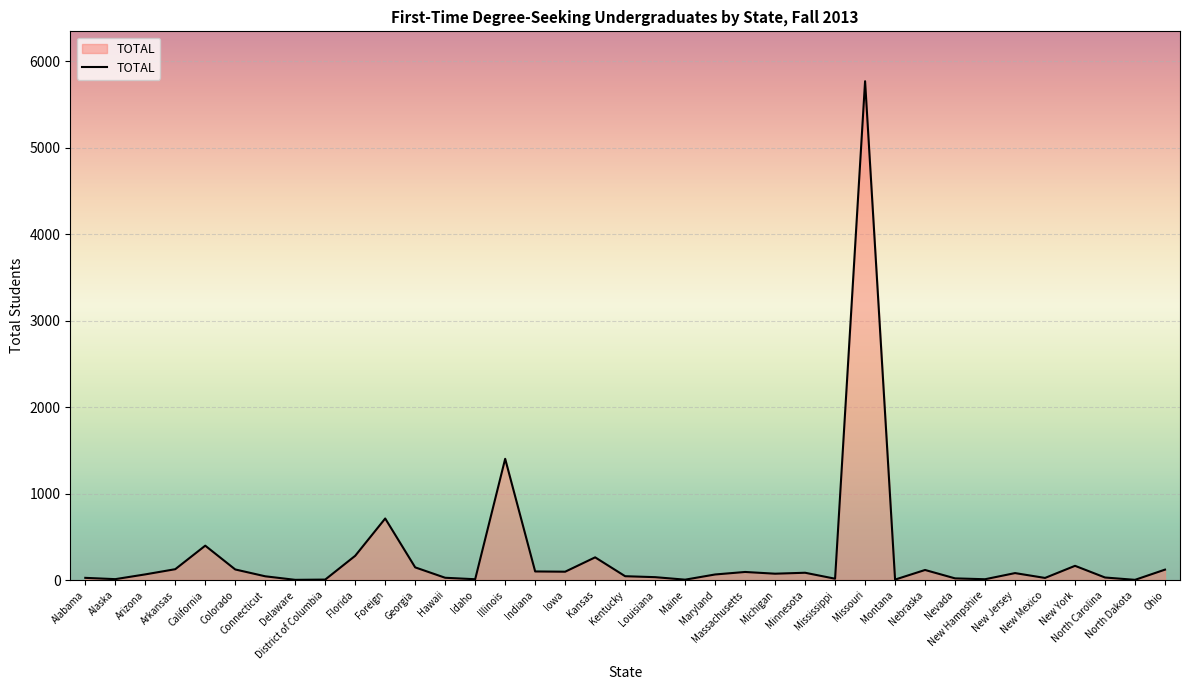

Does the chart have visible grid lines?

Yes